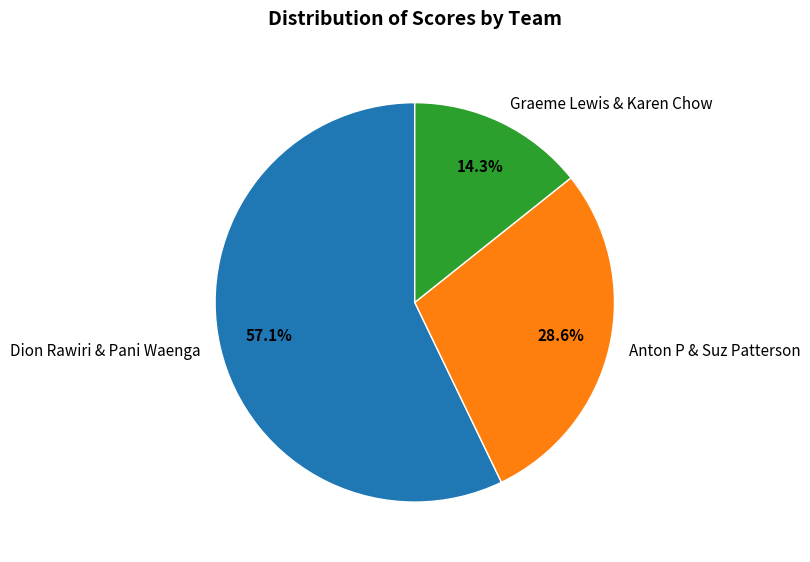

To the nearest percent, what portion does Dion Rawiri & Pani Waenga represent?

57%